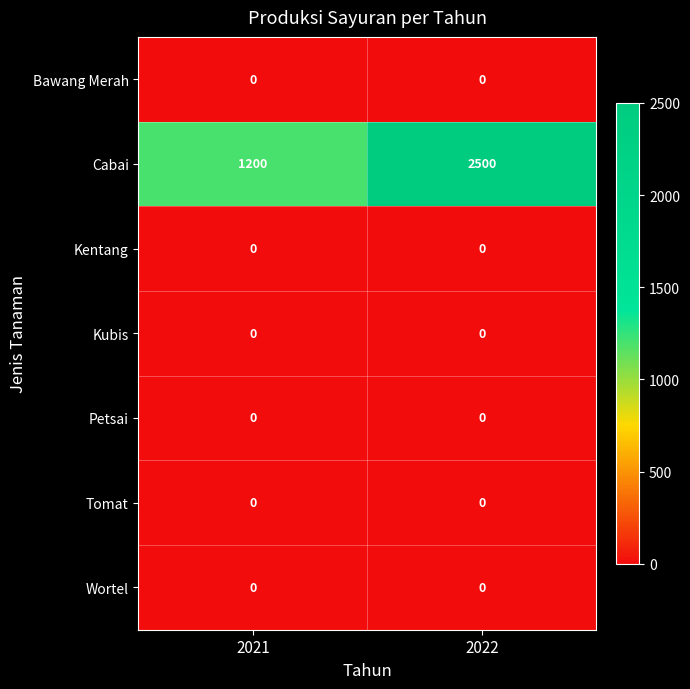

Is it true that Kentang equals 0 at 2022?

True